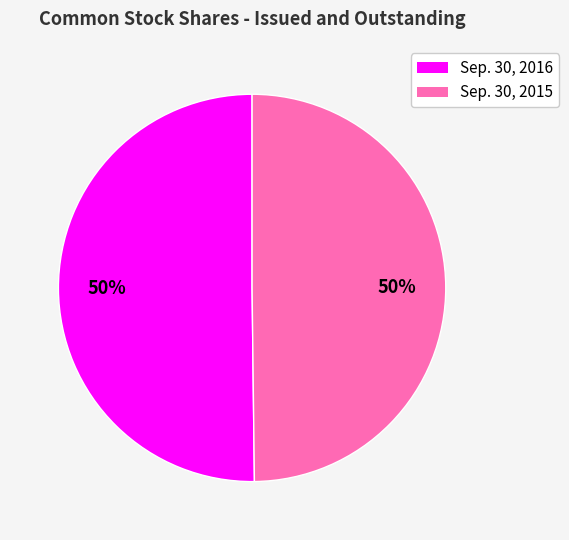

The Sep. 30, 2015 slice represents 42% of the pie. True or false?

False